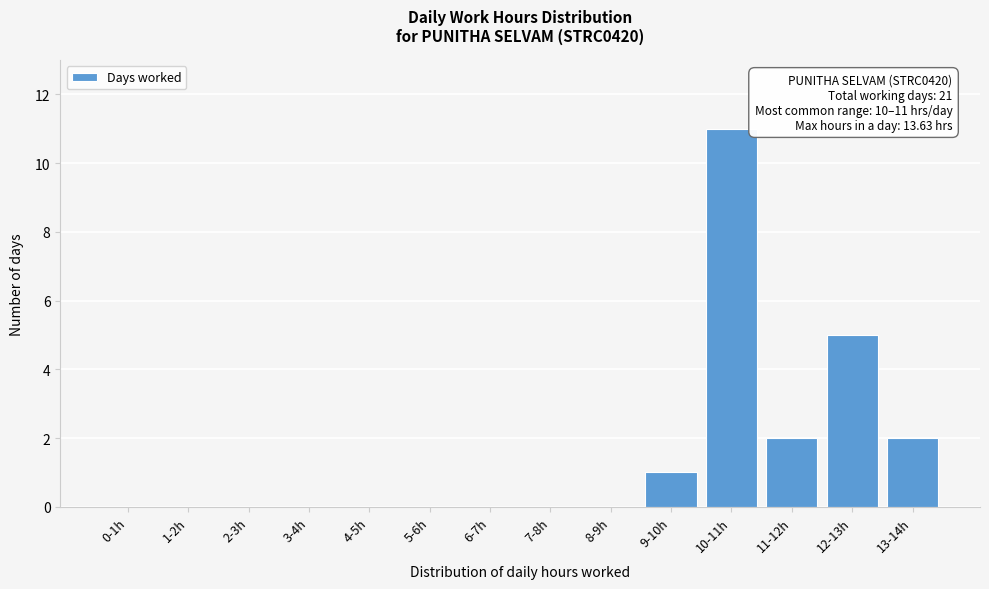

Reading left to right, extract all data points from this chart.

0-1h=0	1-2h=0	2-3h=0	3-4h=0	4-5h=0	5-6h=0	6-7h=0	7-8h=0	8-9h=0	9-10h=1	10-11h=11	11-12h=2	12-13h=5	13-14h=2